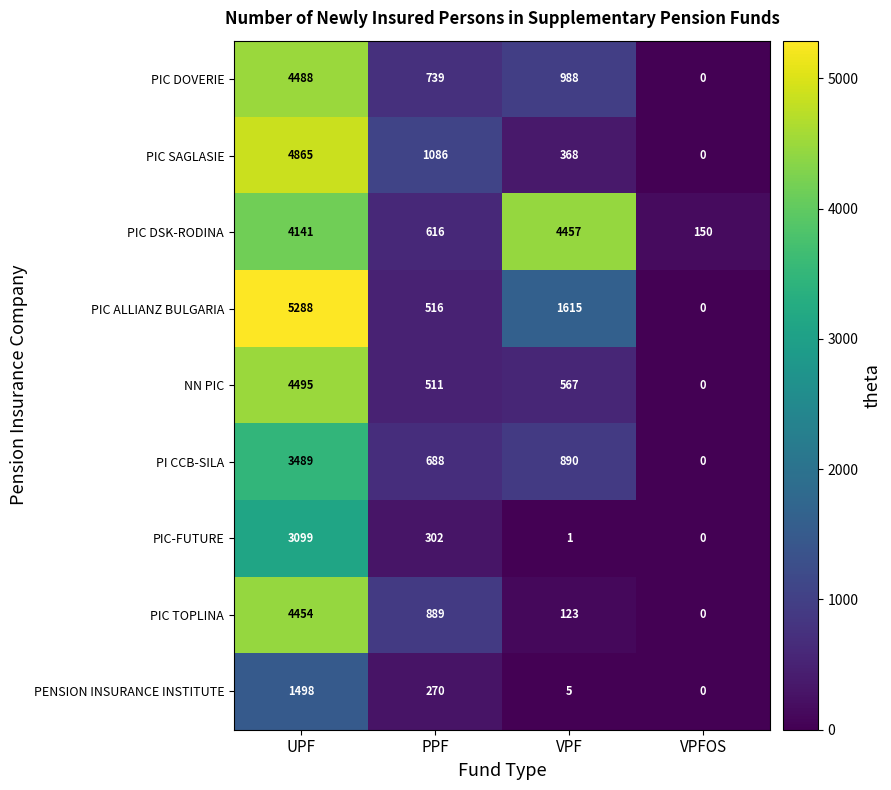

Rank the series at VPF from lowest to highest value.

PIC-FUTURE, PENSION INSURANCE INSTITUTE, PIC TOPLINA, PIC SAGLASIE, NN PIC, PI CCB-SILA, PIC DOVERIE, PIC ALLIANZ BULGARIA, PIC DSK-RODINA